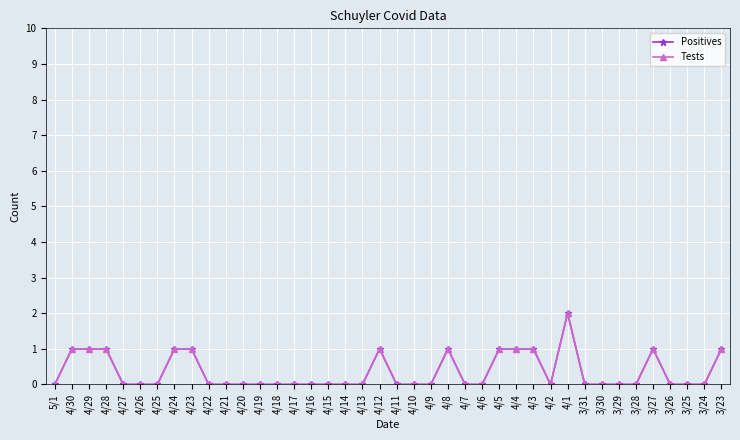

Is this an area chart (filled region under the line)?

No